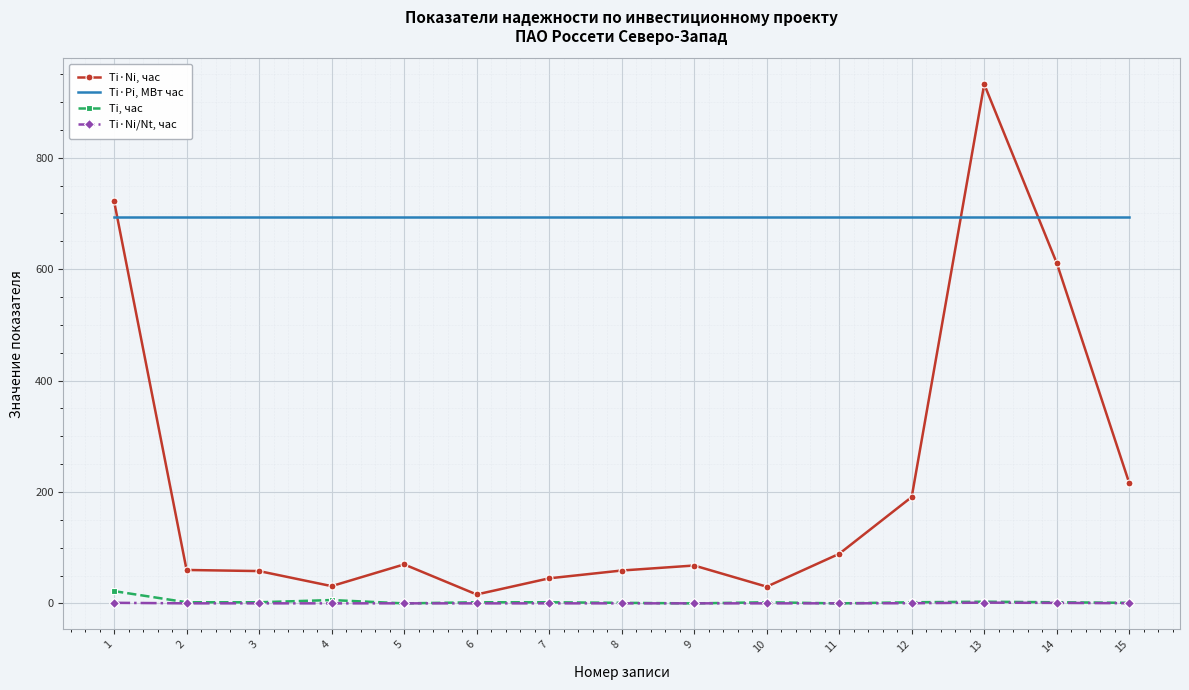

What is the highest value of the Ti·Pi, МВт час series?

694.0